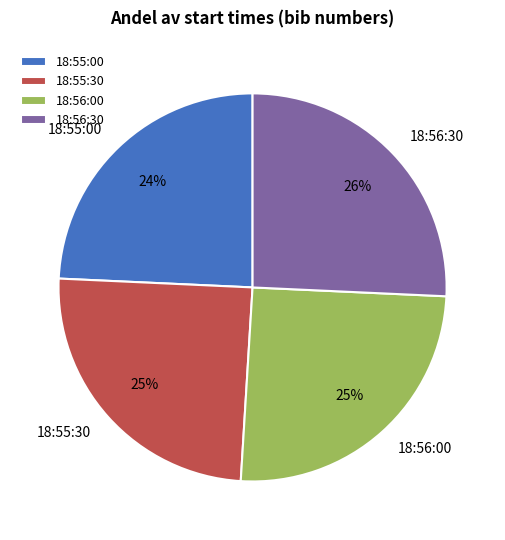

True or false: 18:55:30 accounts for 15% of the total.

False